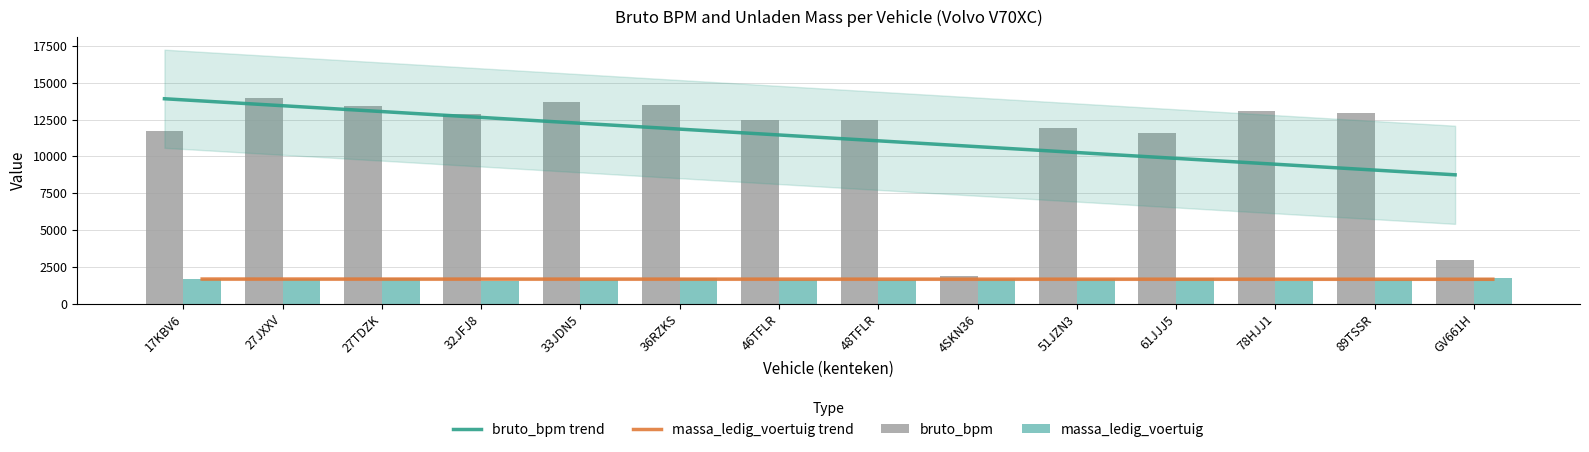

True or false: bruto_bpm has a value of 1905 at 4SKN36.

True